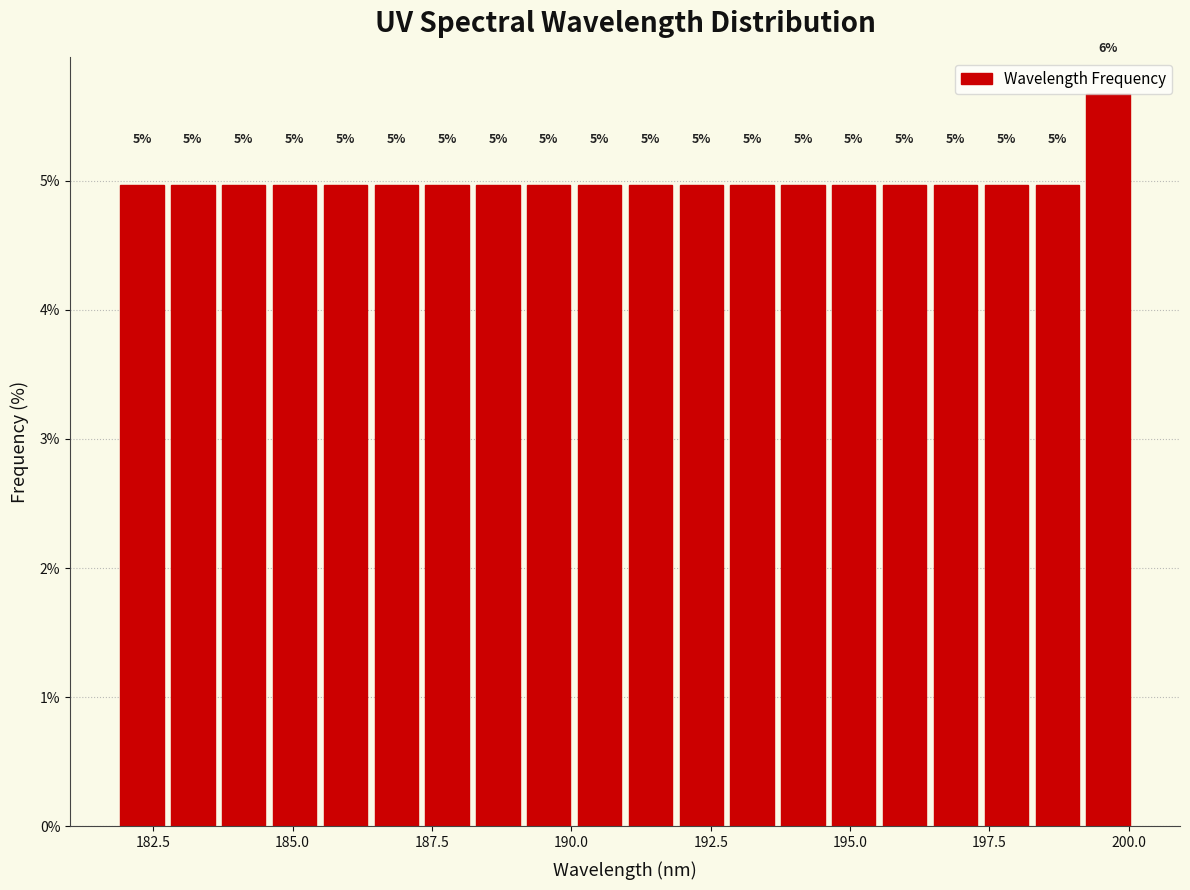

Around what value on the x-axis is the tallest bar? Give the approximate position of its centre, as read against the axis.

199.5